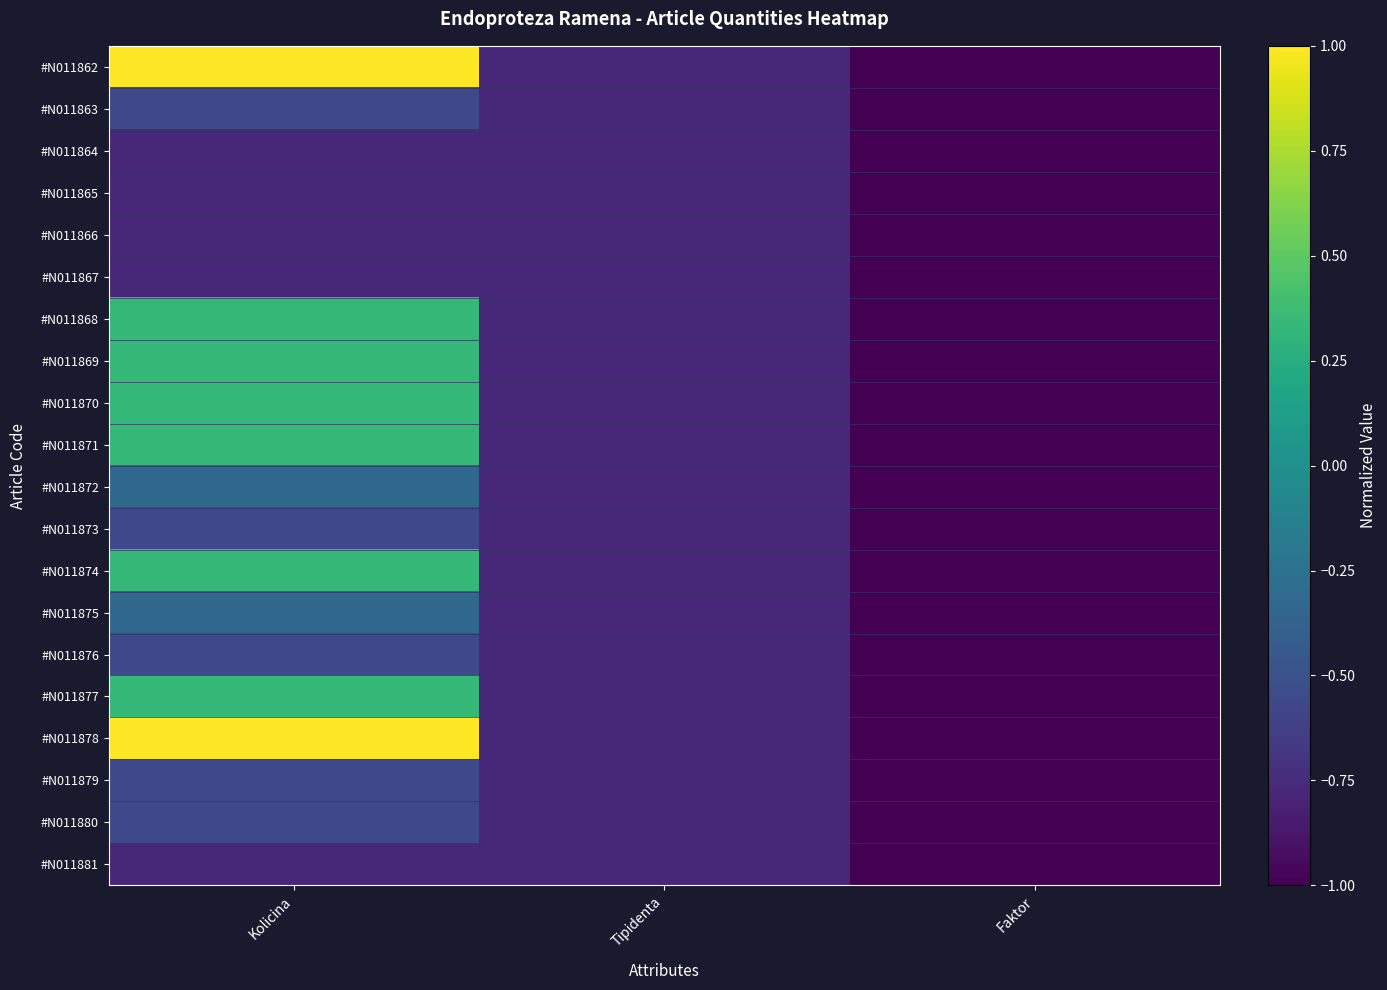

What is the smallest value displayed?

-1.0